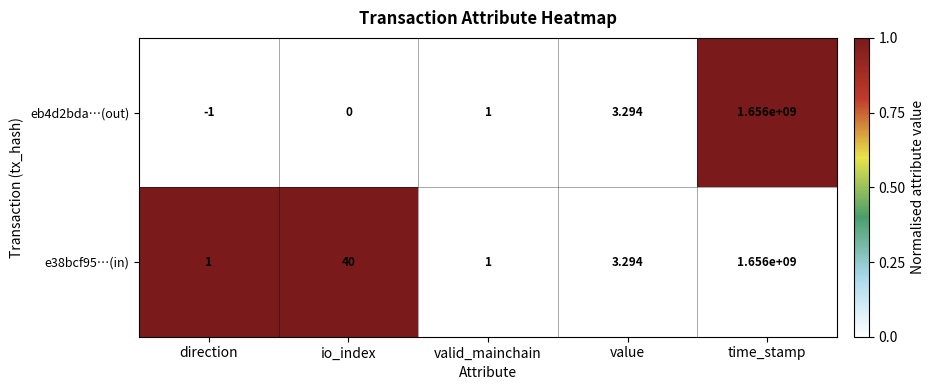

At which label is e38bcf95…(in) closest to 828000000?

io_index